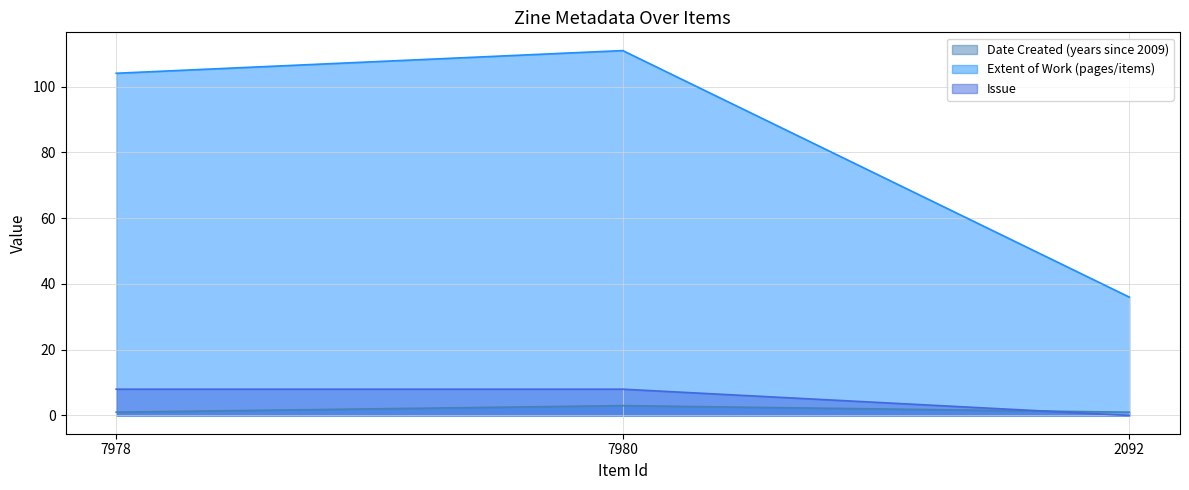

Which category has the lowest value across all series?

2092